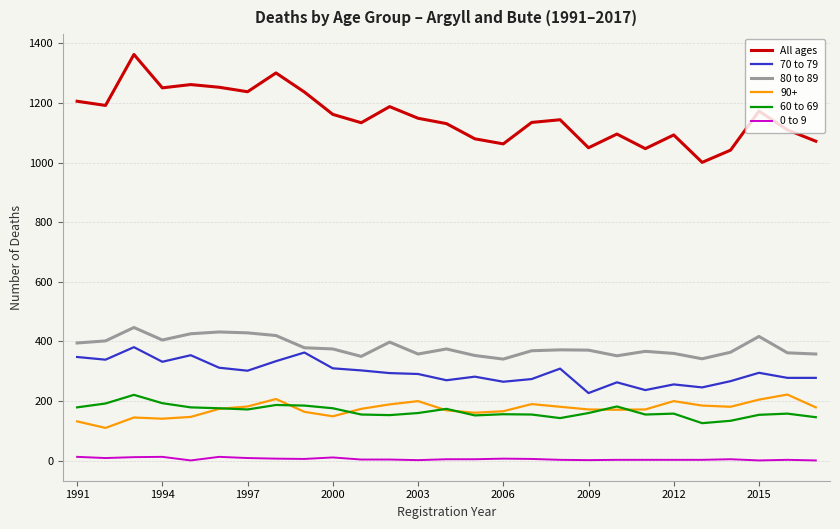

What is the difference between the maximum and minimum values in the All ages series?

362